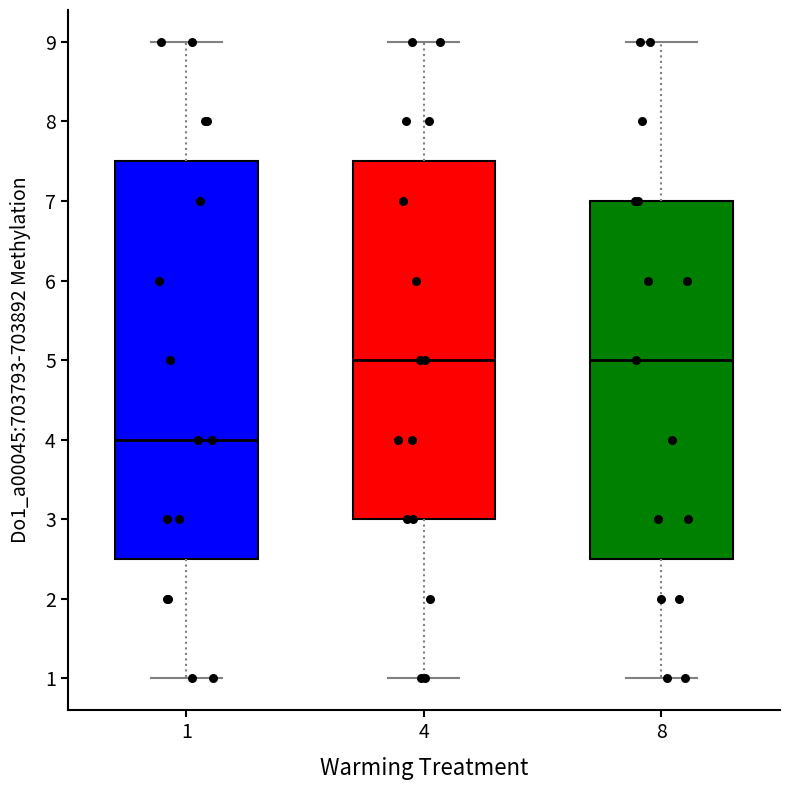

Which box is the tallest, from its lower edge to its upper edge?

1